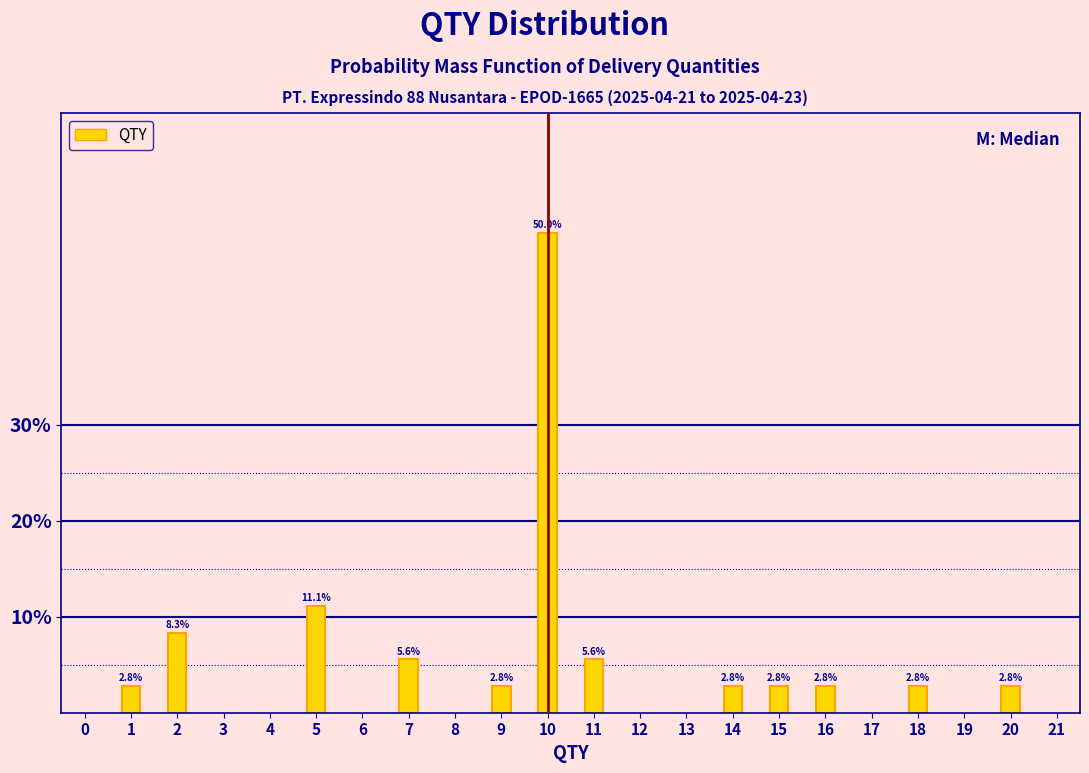

Reading left to right, transcribe all the data shown in this chart.

1=2.8	2=8.3	5=11.1	7=5.6	9=2.8	10=50.0	11=5.6	14=2.8	15=2.8	16=2.8	18=2.8	20=2.8